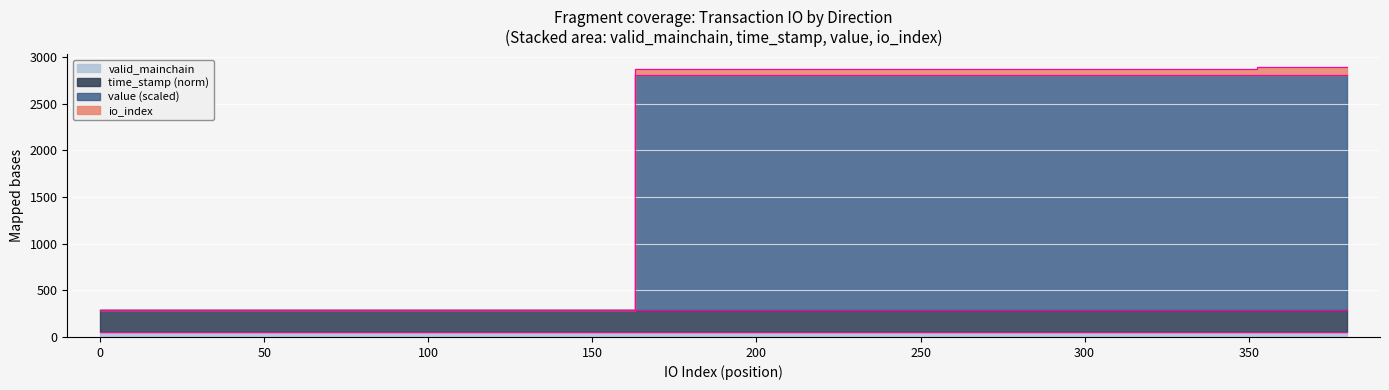

True or false: io_index has more than 1 interior local peaks.

False